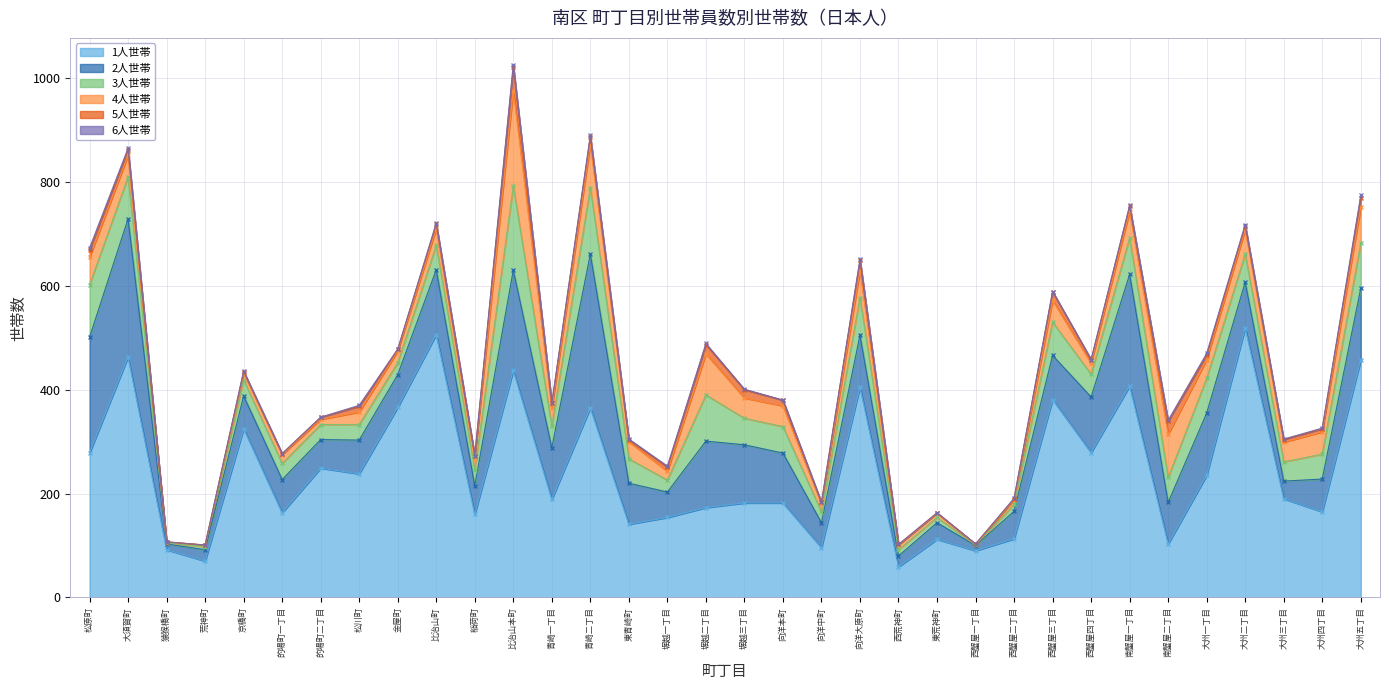

At which label is 4人世帯 closest to 92?

青崎二丁目